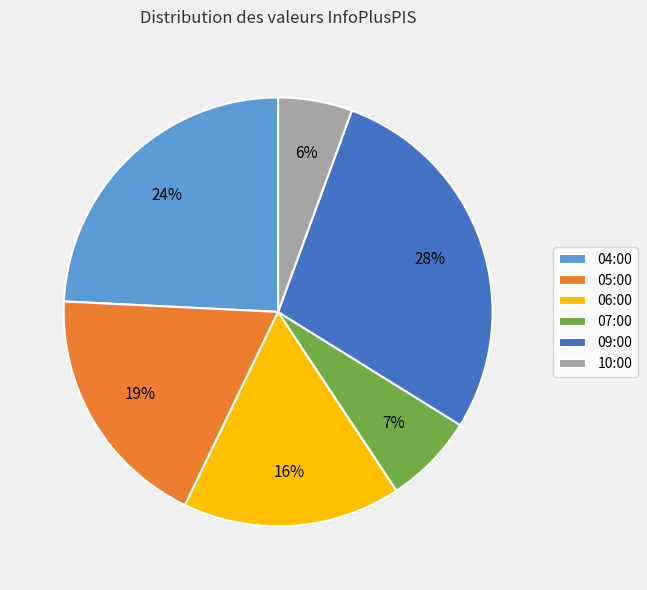

How many segments does this pie chart have?

6